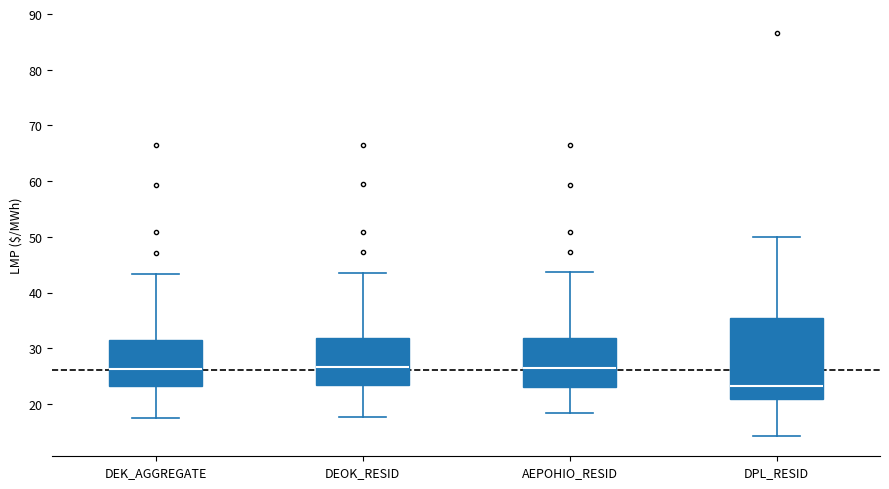

Reading left to right, transcribe this box plot: for each box, give where its median line is, the range the box spans, and where its two whiskers end, as read against the y-axis. The values are not printed on the chart, so give them approximately, as read against the axis.

DEK_AGGREGATE: median 26, box 23 to 32, whiskers 17 to 43
DEOK_RESID: median 27, box 23 to 32, whiskers 18 to 44
AEPOHIO_RESID: median 26, box 23 to 32, whiskers 18 to 44
DPL_RESID: median 23, box 21 to 35, whiskers 14 to 50